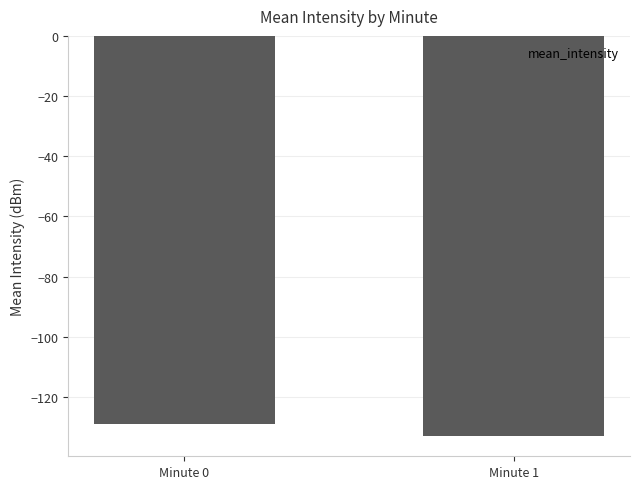

Between Minute 1 and Minute 0, which is larger?

Minute 0